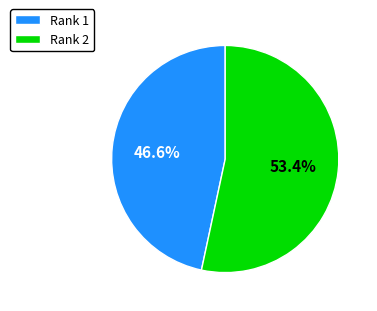

Is Rank 2 the majority of the pie?

Yes